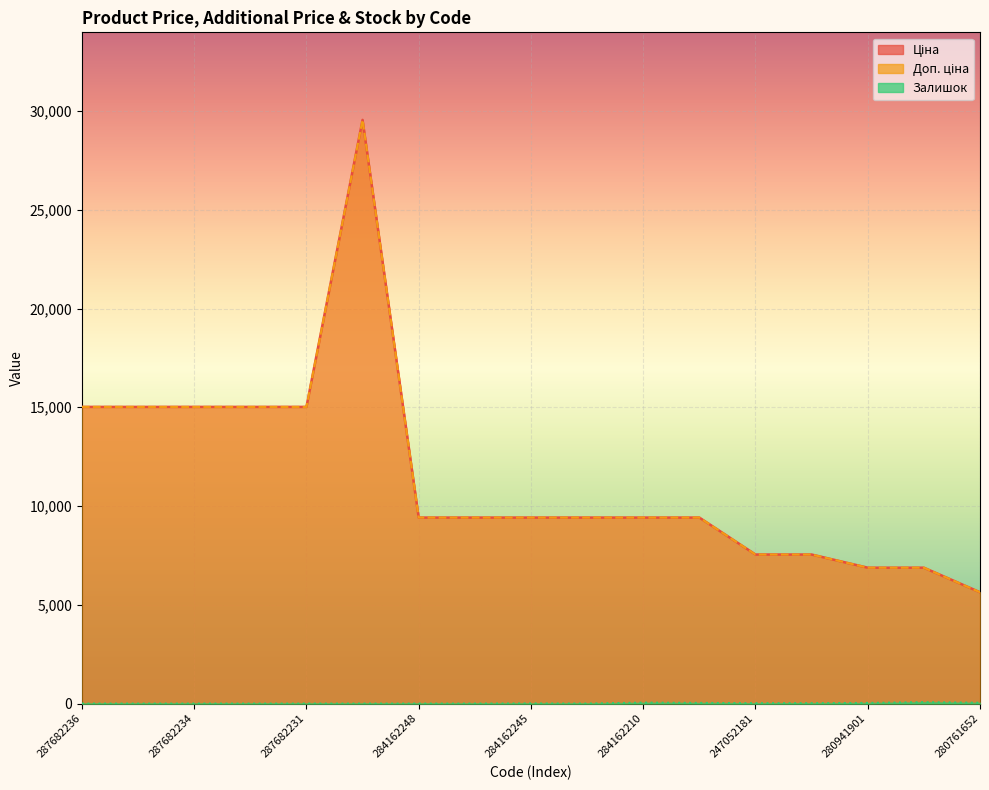

How many interior local peaks does the Залишок series have?

3